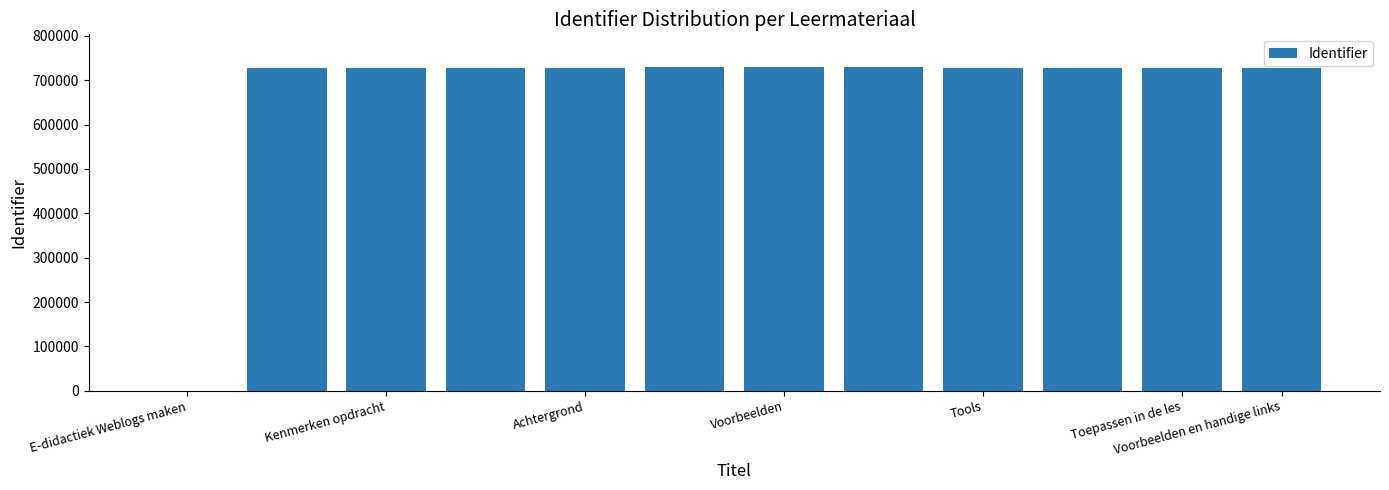

What is the maximum value shown in the chart?

730399